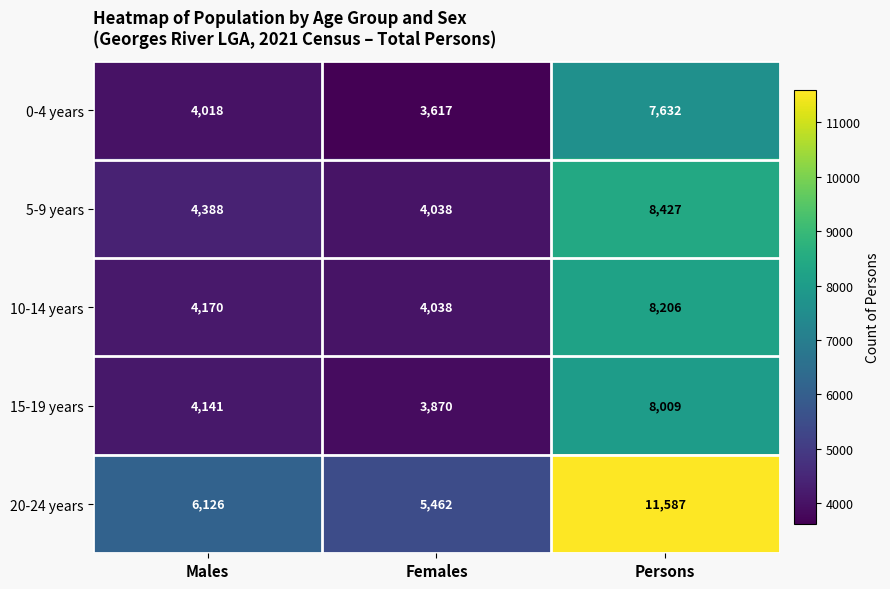

Reading left to right, extract all data points from this chart.

0-4 years: Males=4018	Females=3617	Persons=7632
5-9 years: Males=4388	Females=4038	Persons=8427
10-14 years: Males=4170	Females=4038	Persons=8206
15-19 years: Males=4141	Females=3870	Persons=8009
20-24 years: Males=6126	Females=5462	Persons=11587